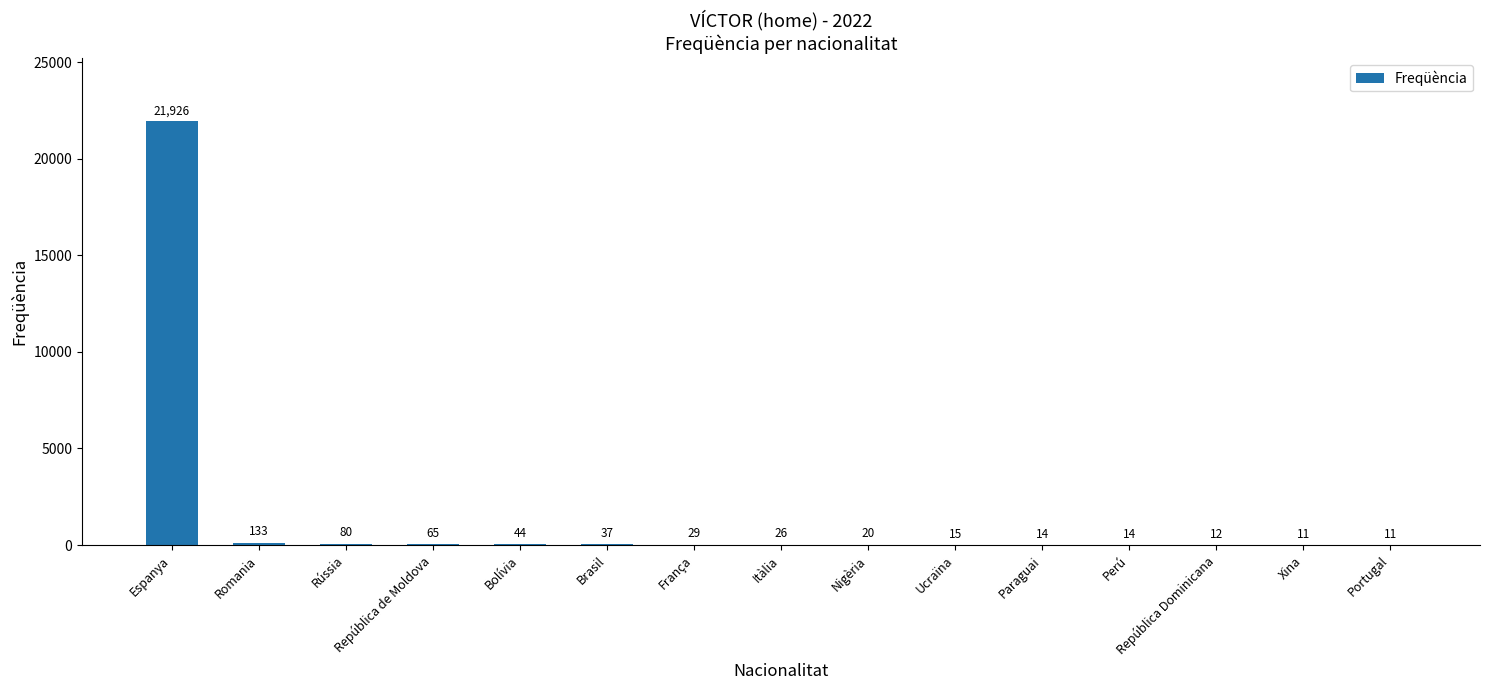

Between Brasil and República Dominicana, which is larger?

Brasil